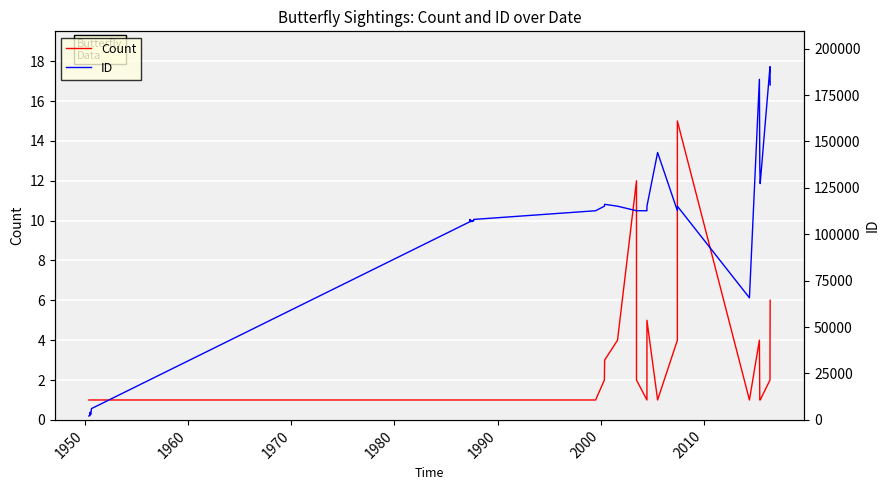

True or false: ID and Count intersect in this chart.

False